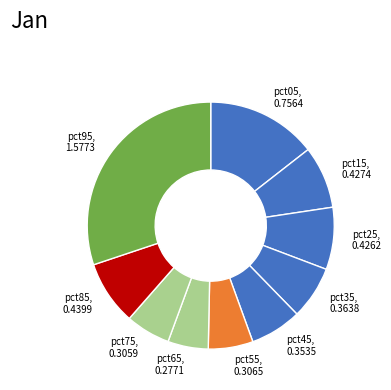

Between pct35 and pct55, which is larger?

pct35